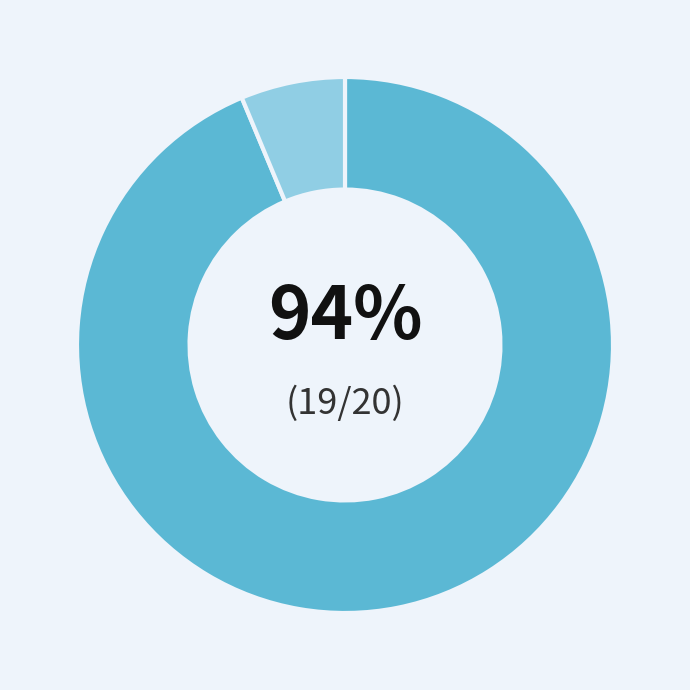

Is there a majority slice in this chart?

Yes